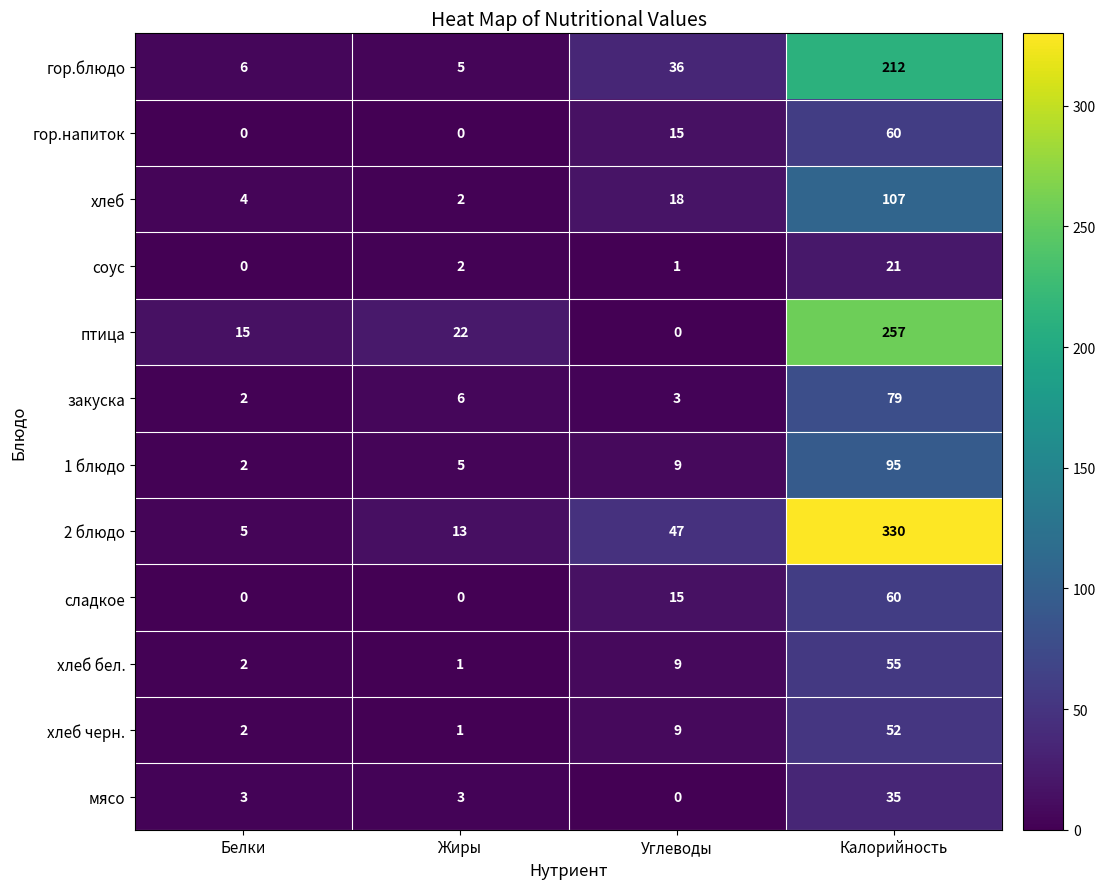

Count the сладкое values in the range 0 to 60.

4